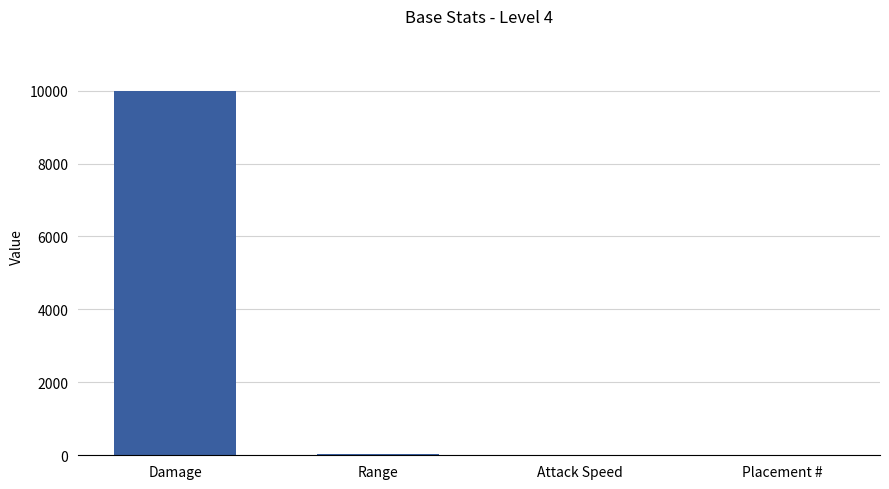

Which category has the highest value across all series?

Damage